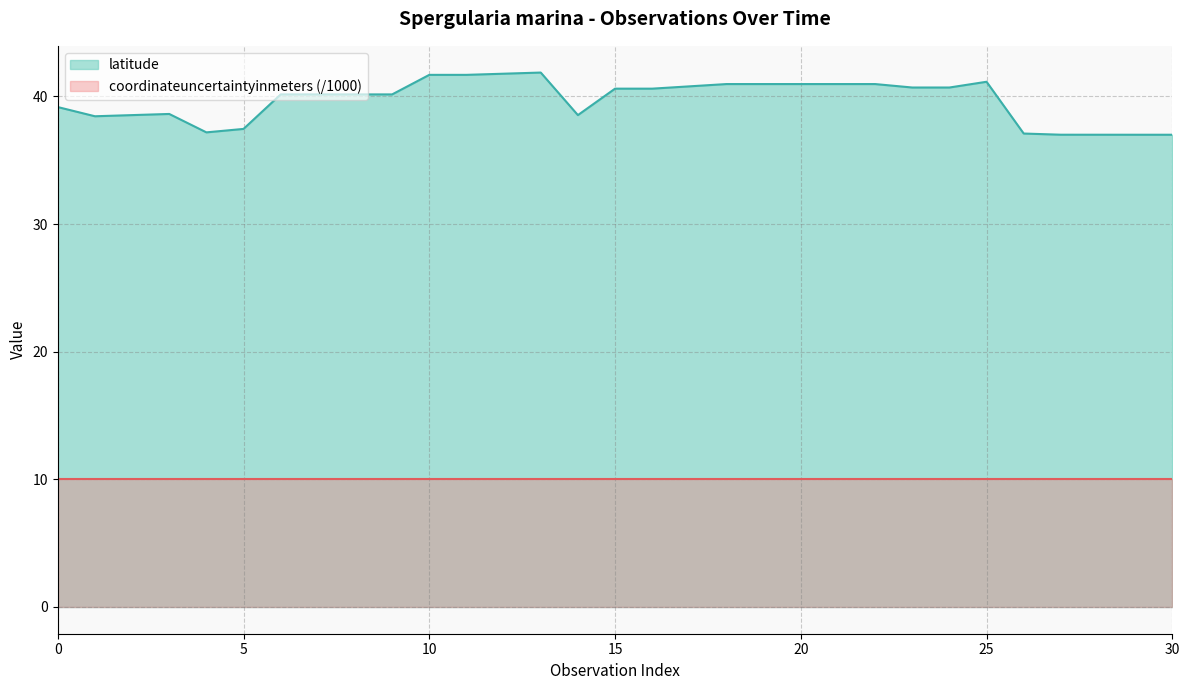

How many values are below 40?

12